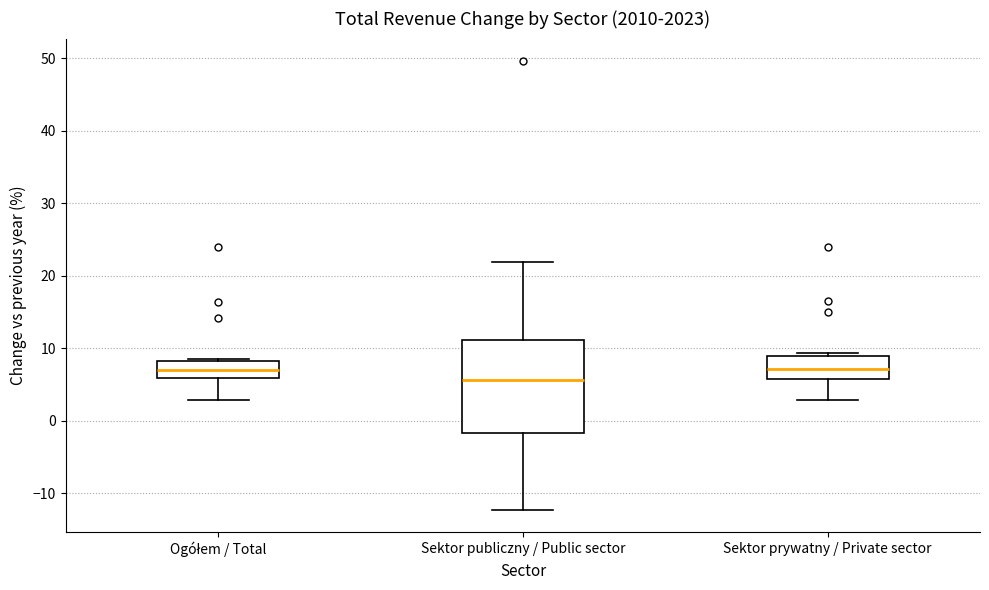

Where is the upper edge of the box for Sektor prywatny / Private sector on the y-axis? The values are not printed on the chart, so give them approximately, as read against the axis.

9